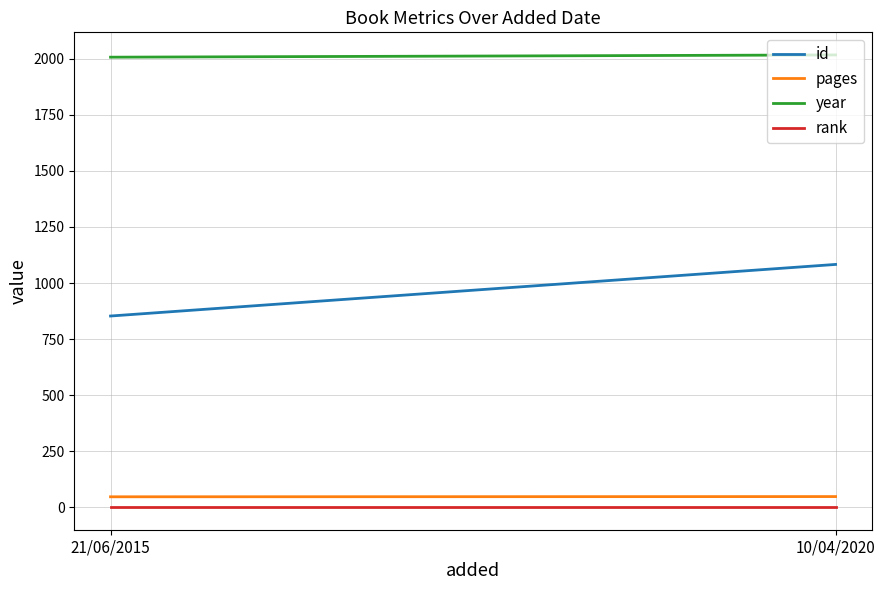

What is the label of the 1st point from the left?

21/06/2015